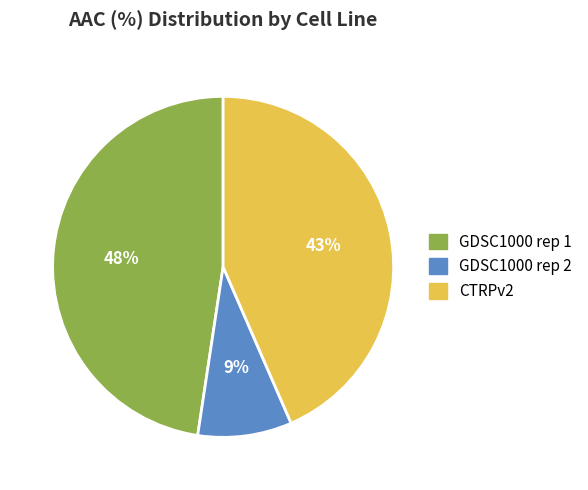

Which slice is the largest?

GDSC1000 rep 1